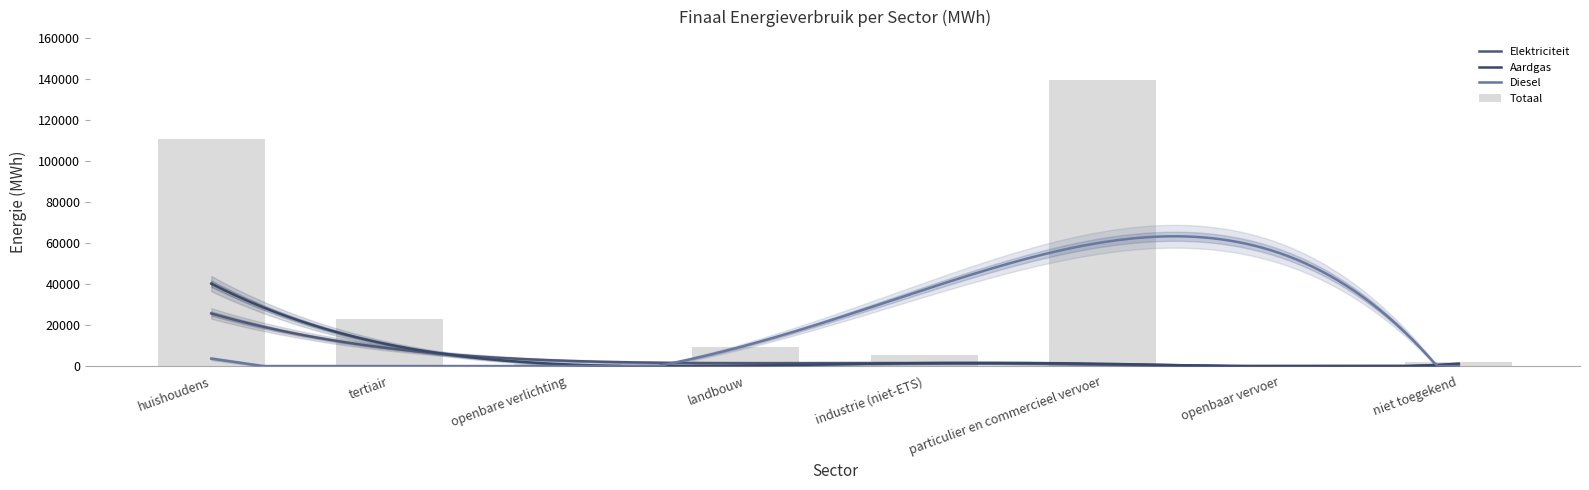

How many data points in Diesel are above 0?

2